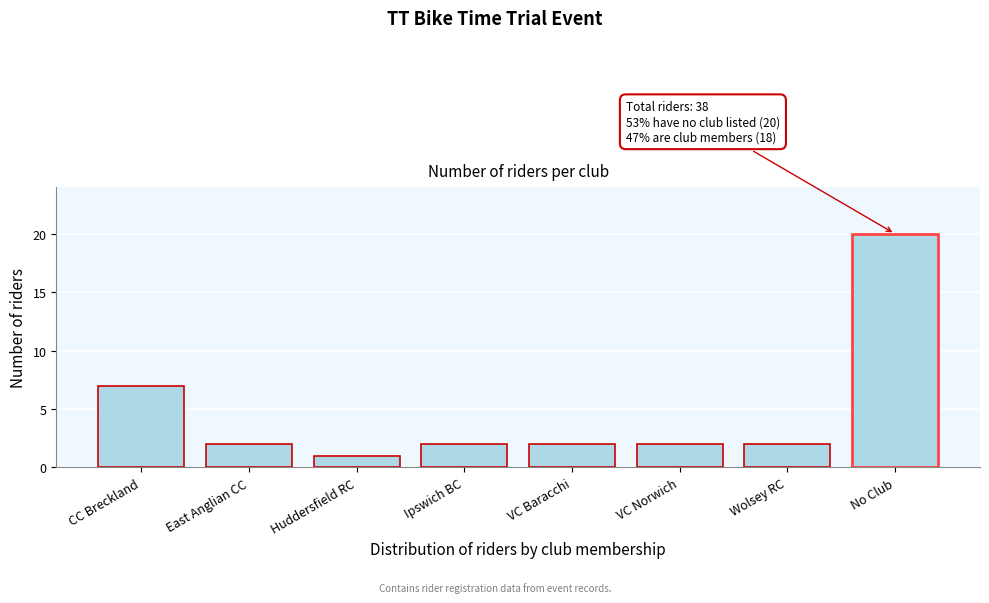

Reading right to left, what are all the values shown in this chart?

No Club=20	Wolsey RC=2	VC Norwich=2	VC Baracchi=2	Ipswich BC=2	Huddersfield RC=1	East Anglian CC=2	CC Breckland=7